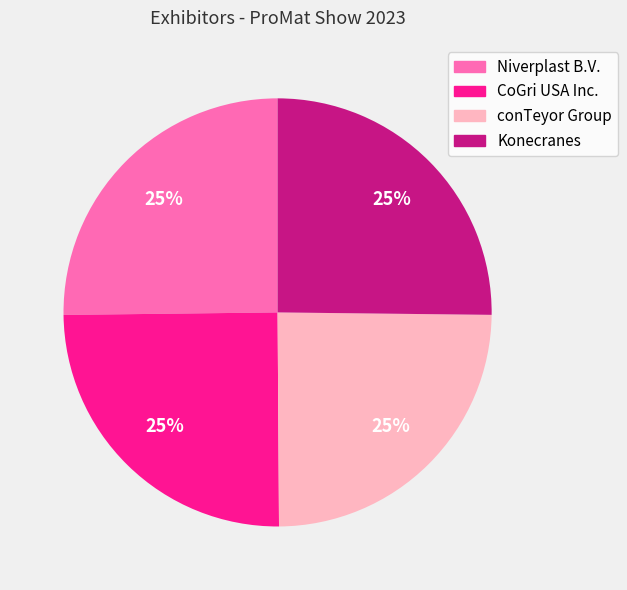

Approximately how many times larger is the value at CoGri USA Inc. compared to conTeyor Group?

1.0